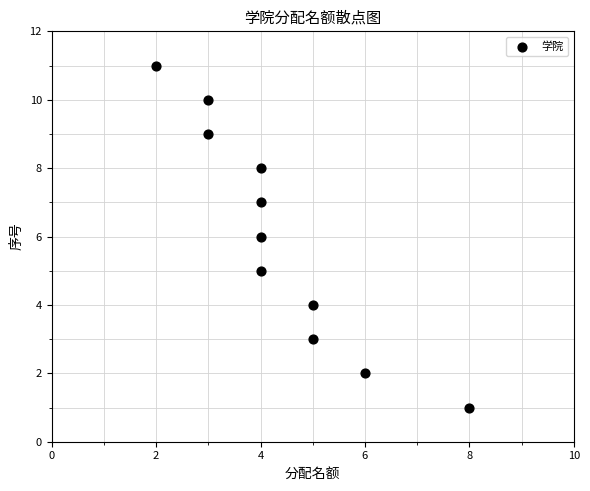

What is the average X value?

4